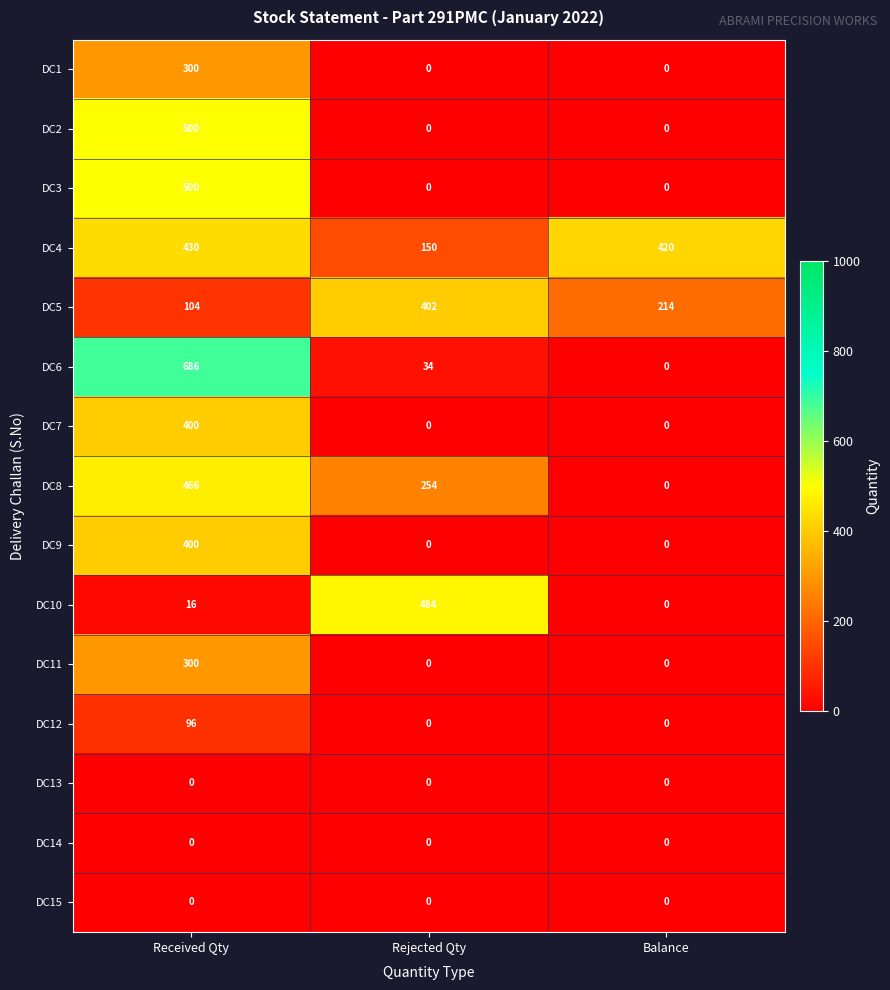

Which series has the largest total across all categories?

DC4